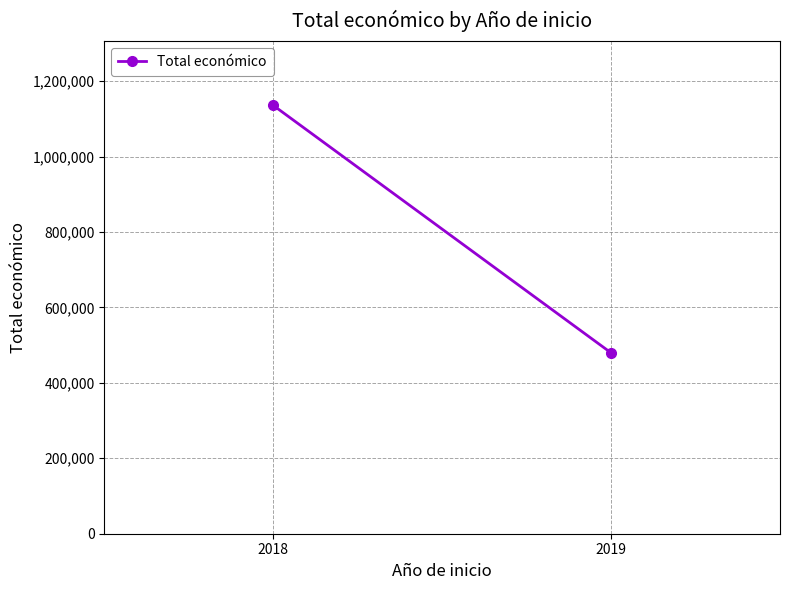

At which label is the value closest to 807664?

2018